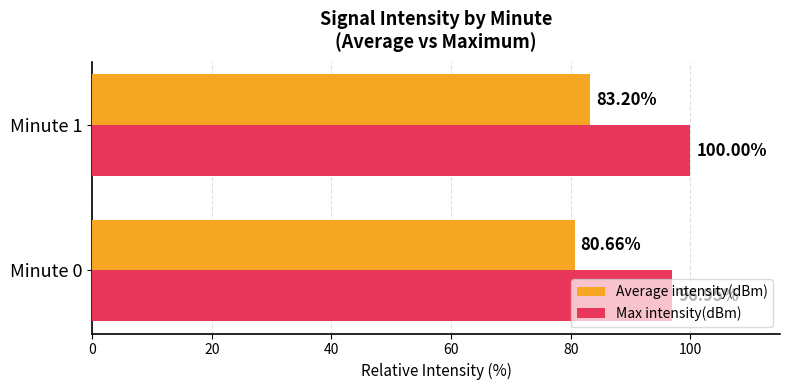

Rank the series by their average value, from lowest to highest.

Average intensity(dBm), Max intensity(dBm)